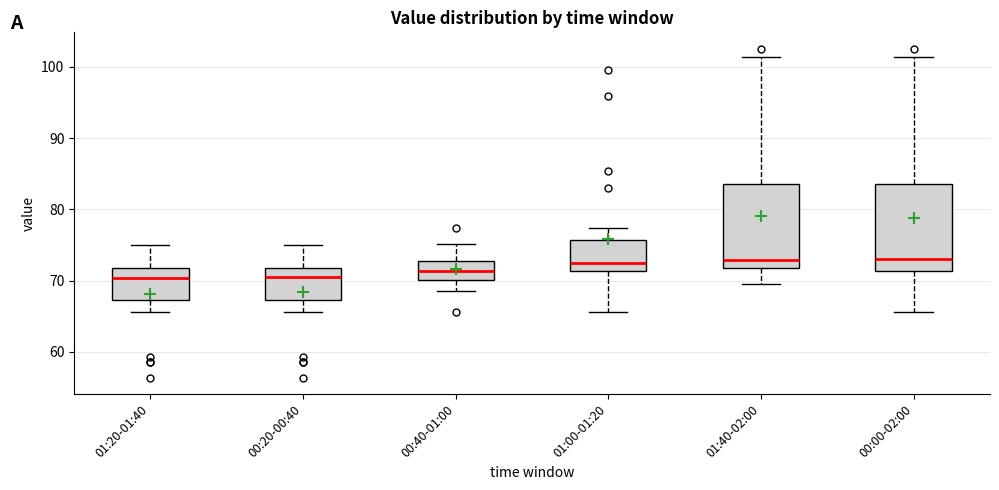

Reading left to right, read every box against the y-axis: the position of its median line, the range the box covers, and the ends of its whiskers. The values are not printed on the chart, so give them approximately, as read against the axis.

01:20-01:40: median 70, box 67 to 72, whiskers 66 to 75
00:20-00:40: median 71, box 67 to 72, whiskers 66 to 75
00:40-01:00: median 71, box 70 to 73, whiskers 69 to 75
01:00-01:20: median 73, box 71 to 76, whiskers 66 to 77
01:40-02:00: median 73, box 72 to 84, whiskers 70 to 101
00:00-02:00: median 73, box 71 to 84, whiskers 66 to 101